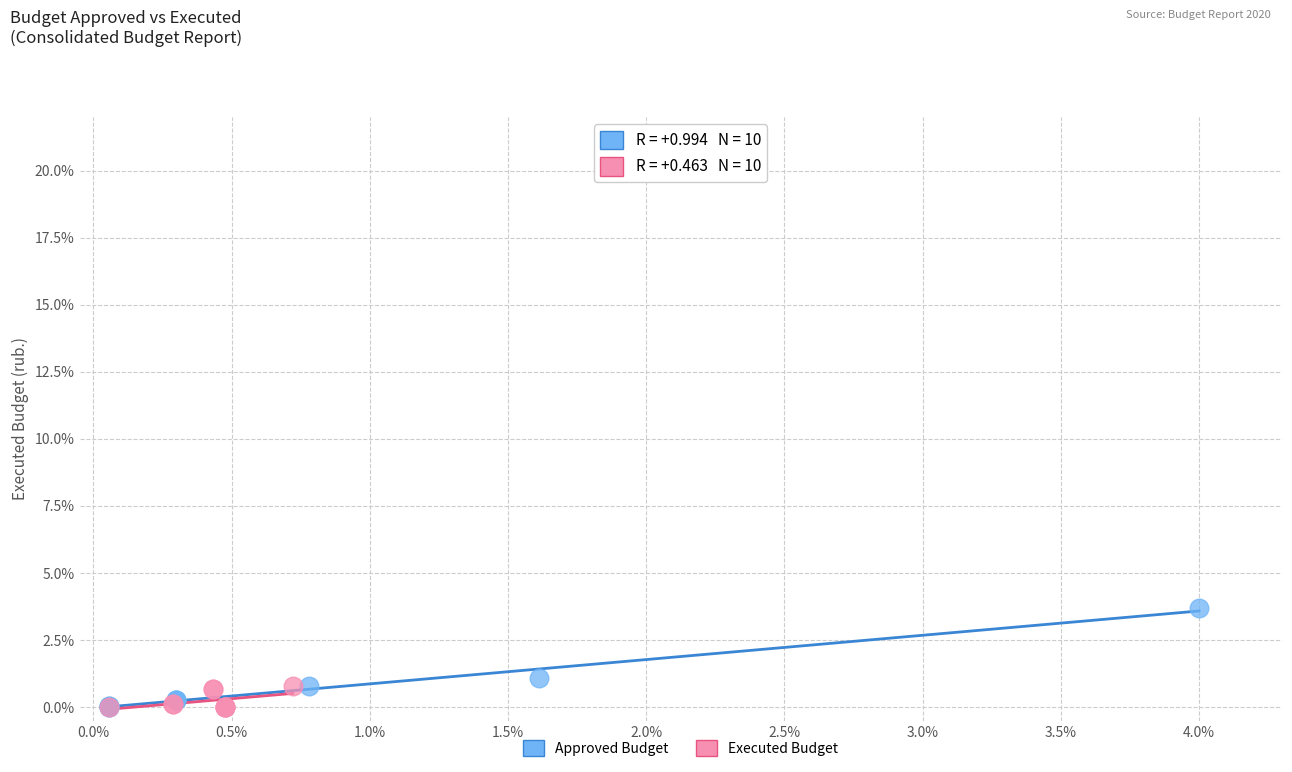

Which series contains the highest Y value?

Approved Budget